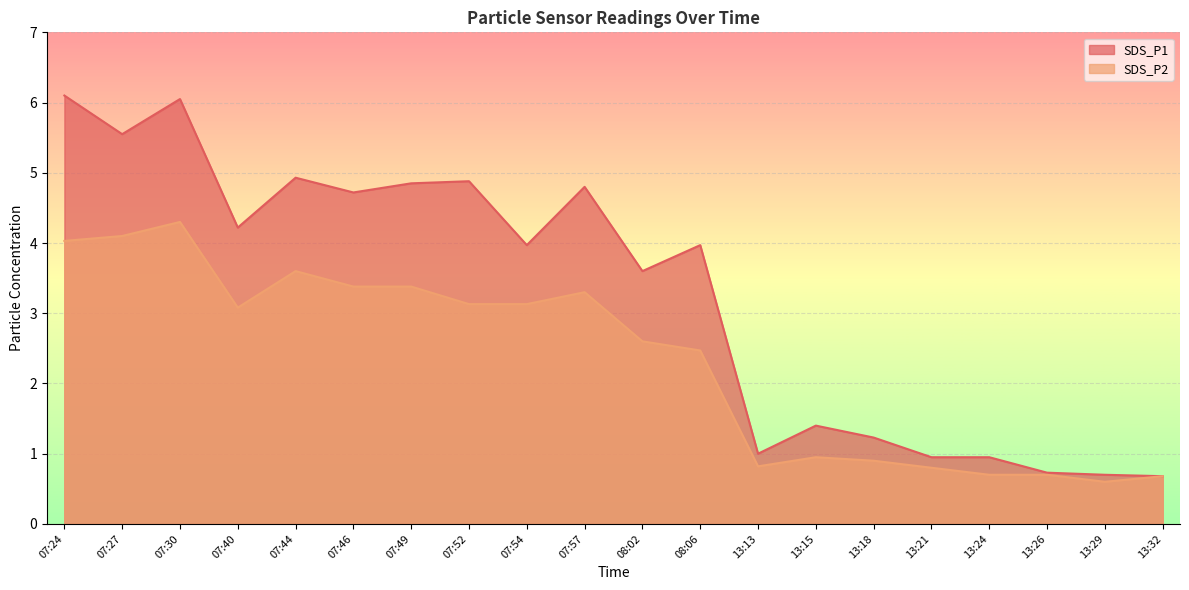

How many values in the SDS_P1 series exceed 3?

12